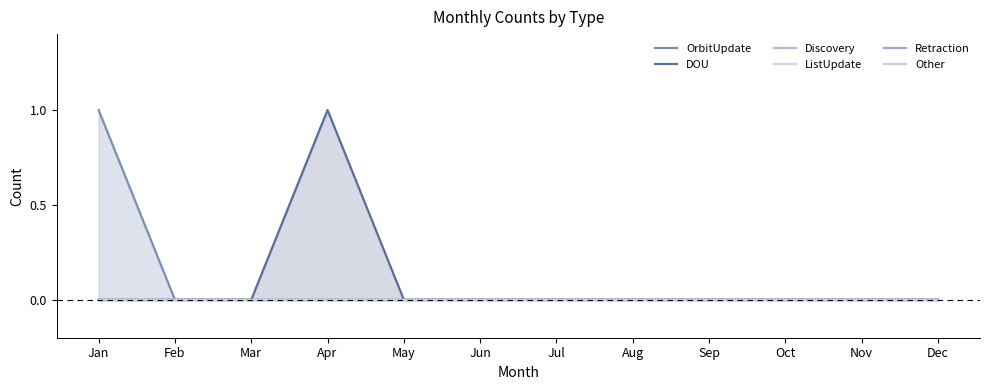

Where is OrbitUpdate nearest to the value 0?

Feb